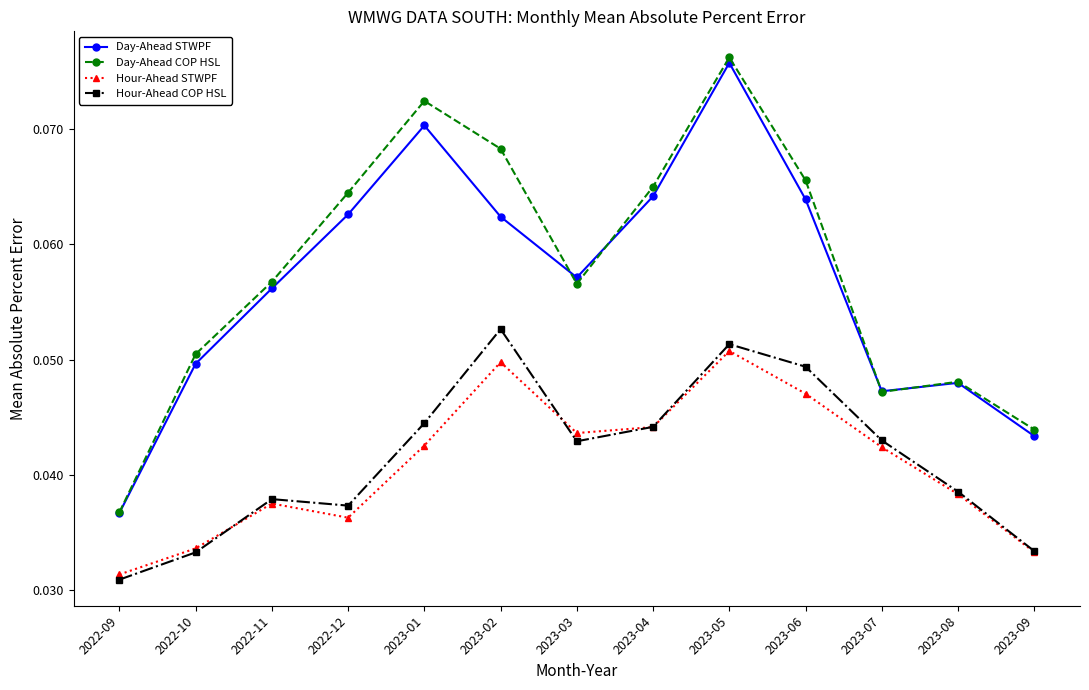

Which series has the largest range (max minus min)?

Day-Ahead COP HSL